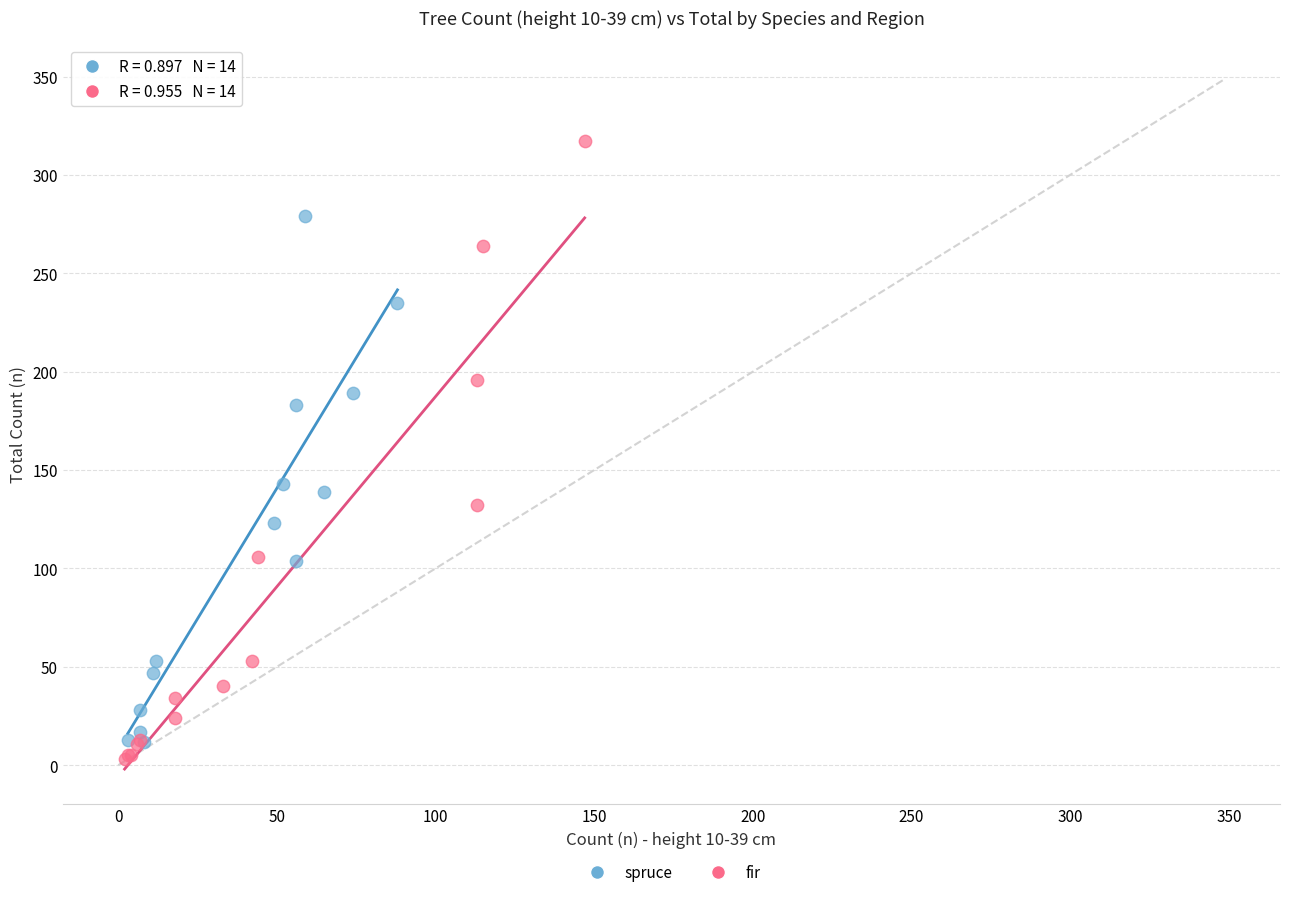

What are all the series names shown in the legend?

spruce, fir